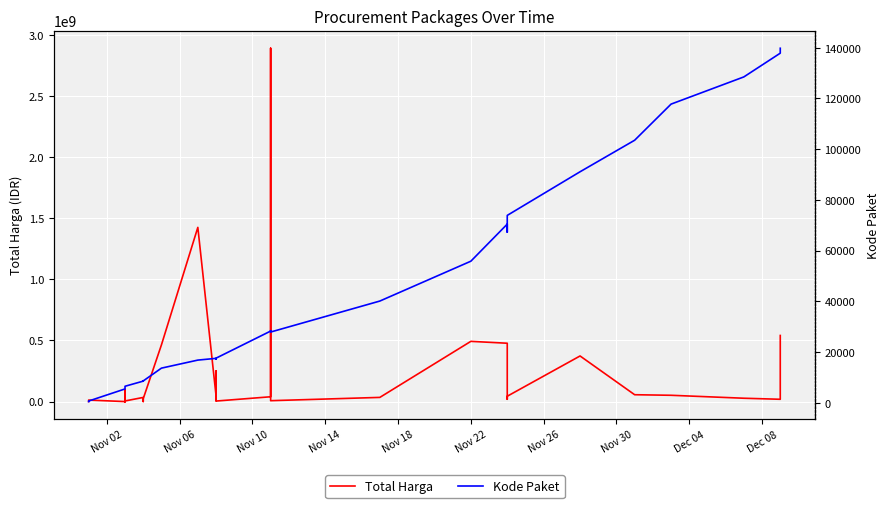

How many data points in Total Harga are less than 27412000?

17